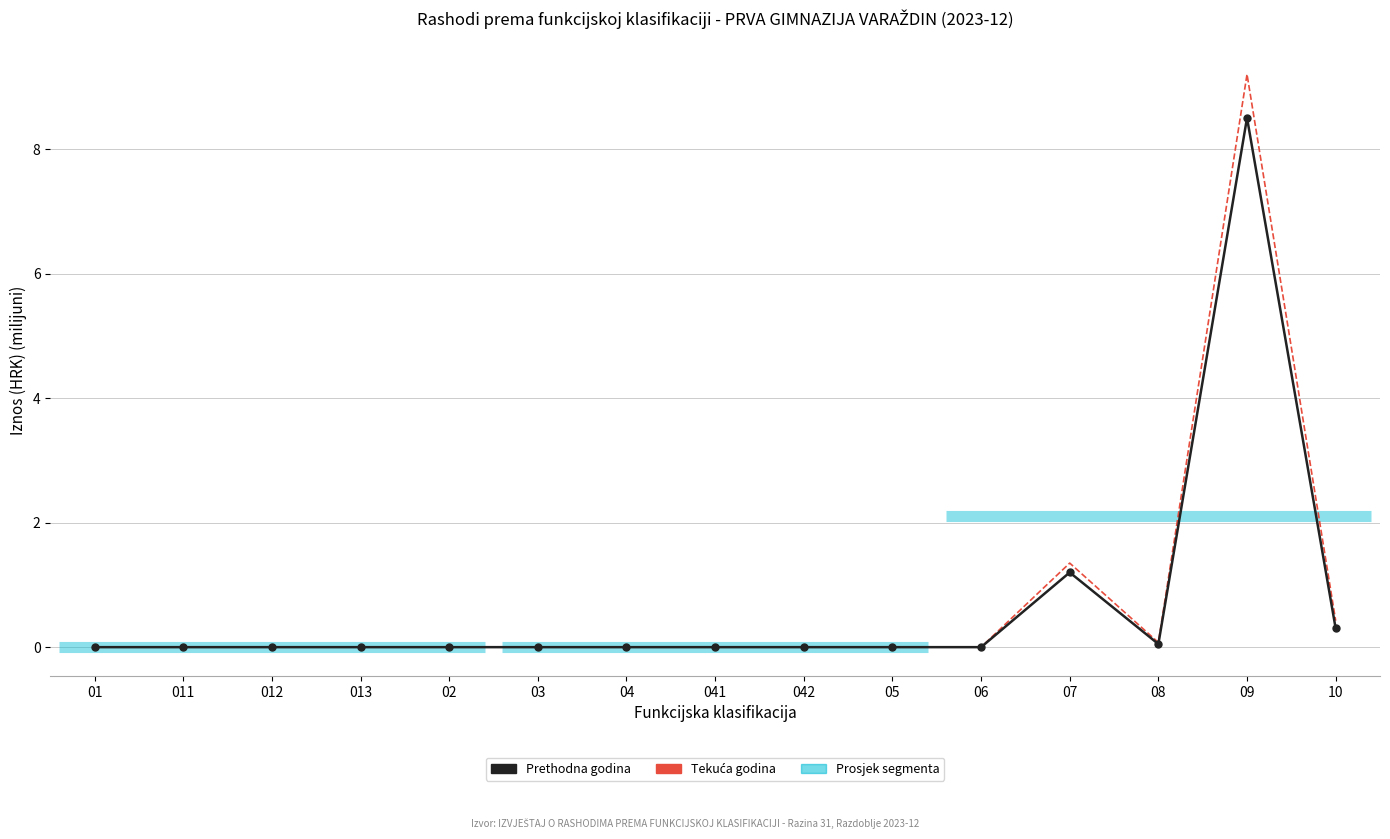

What is the label of the 10th point from the left?

05